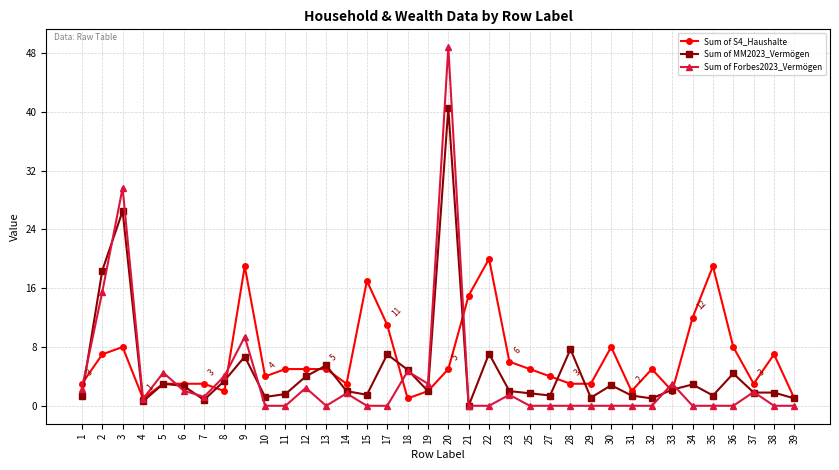

What is the sum of all Sum of Forbes2023_Vermögen values?

136.6